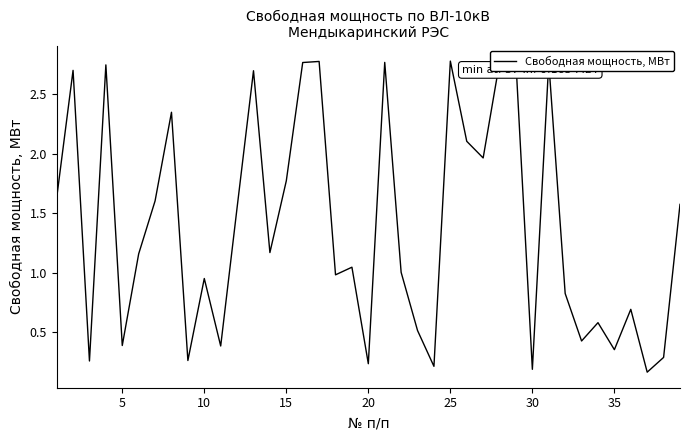

What is the difference between the maximum and minimum values?

2.6